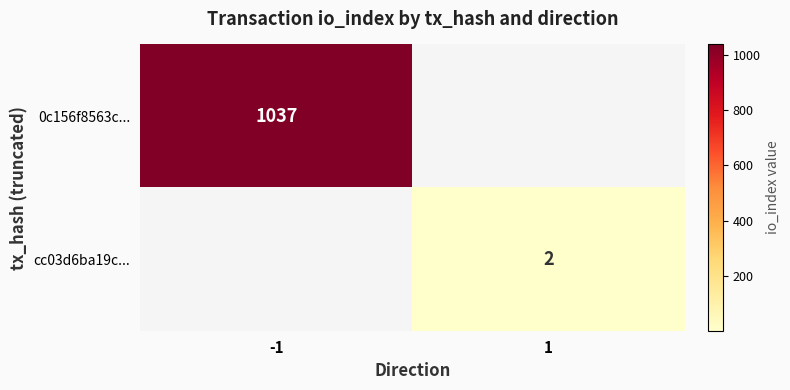

Is it true that 0c156f8563c... equals 1746 at -1?

False